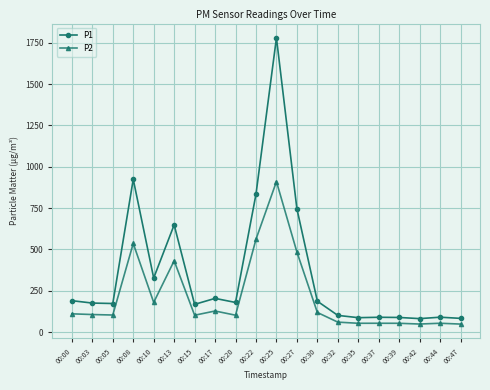

Between 00:13 and 00:47, which series saw the biggest shift?

P1